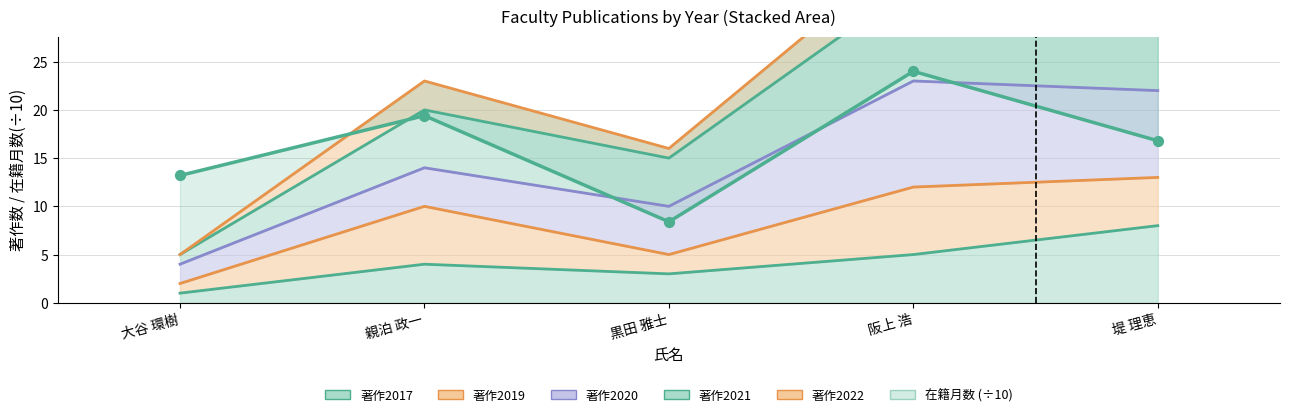

Which series has the largest total across all categories?

著作2021